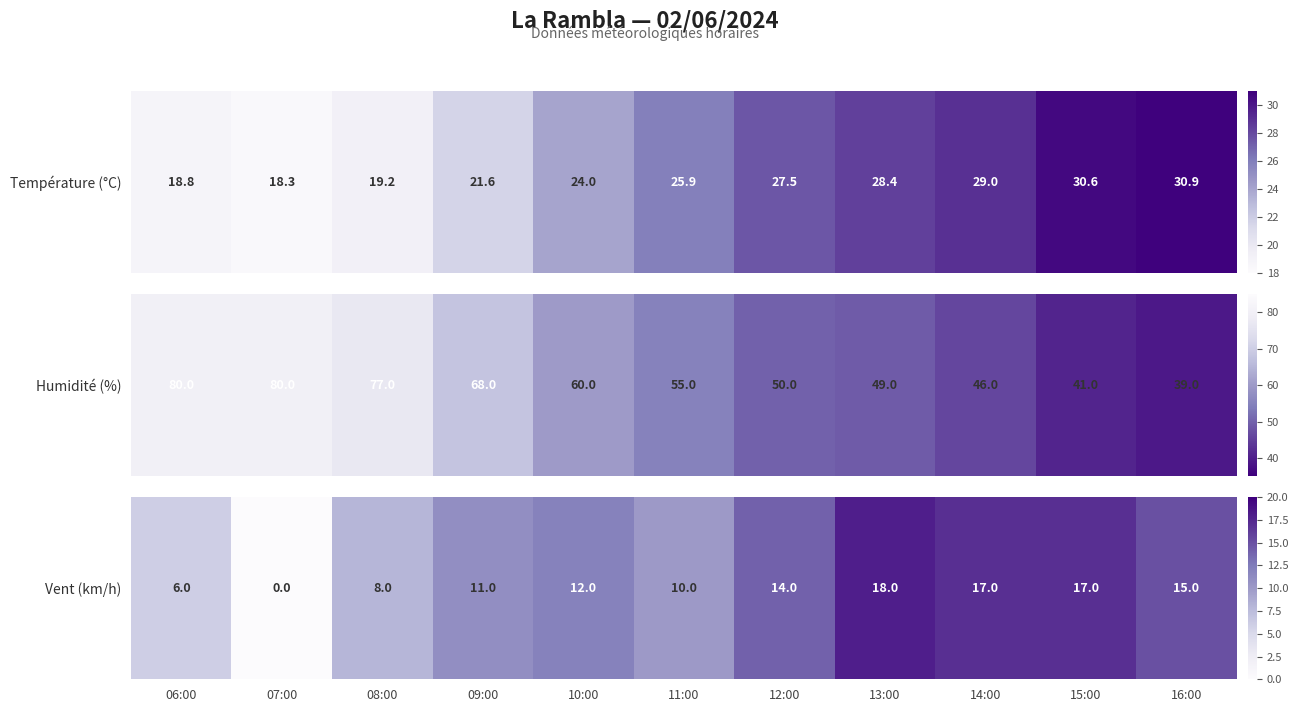

What is the ratio of the value at 14:00 to the value at 10:00?

1.4